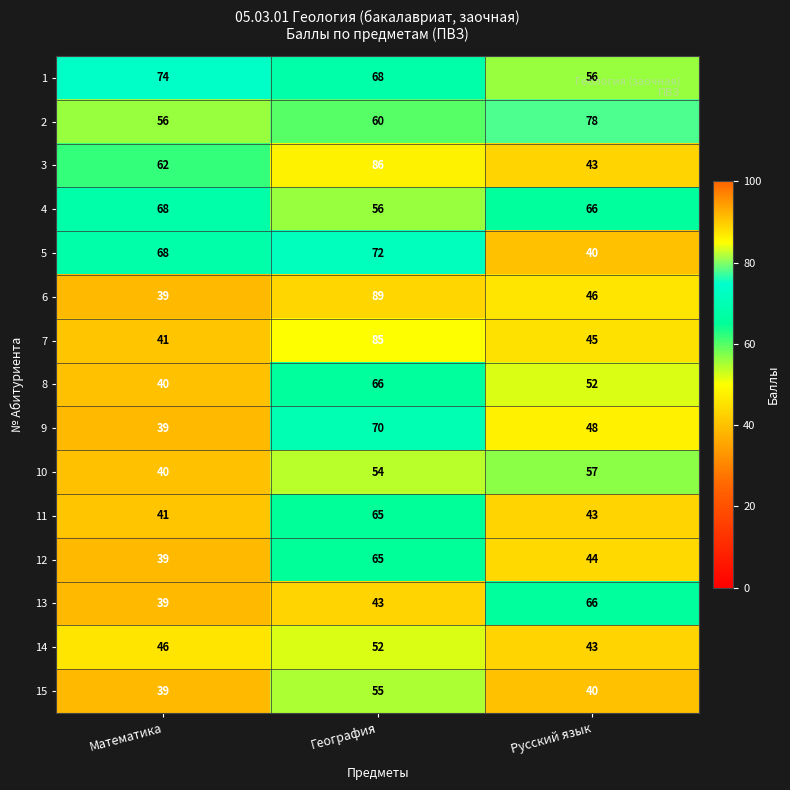

Count the number of categories in the chart.

3